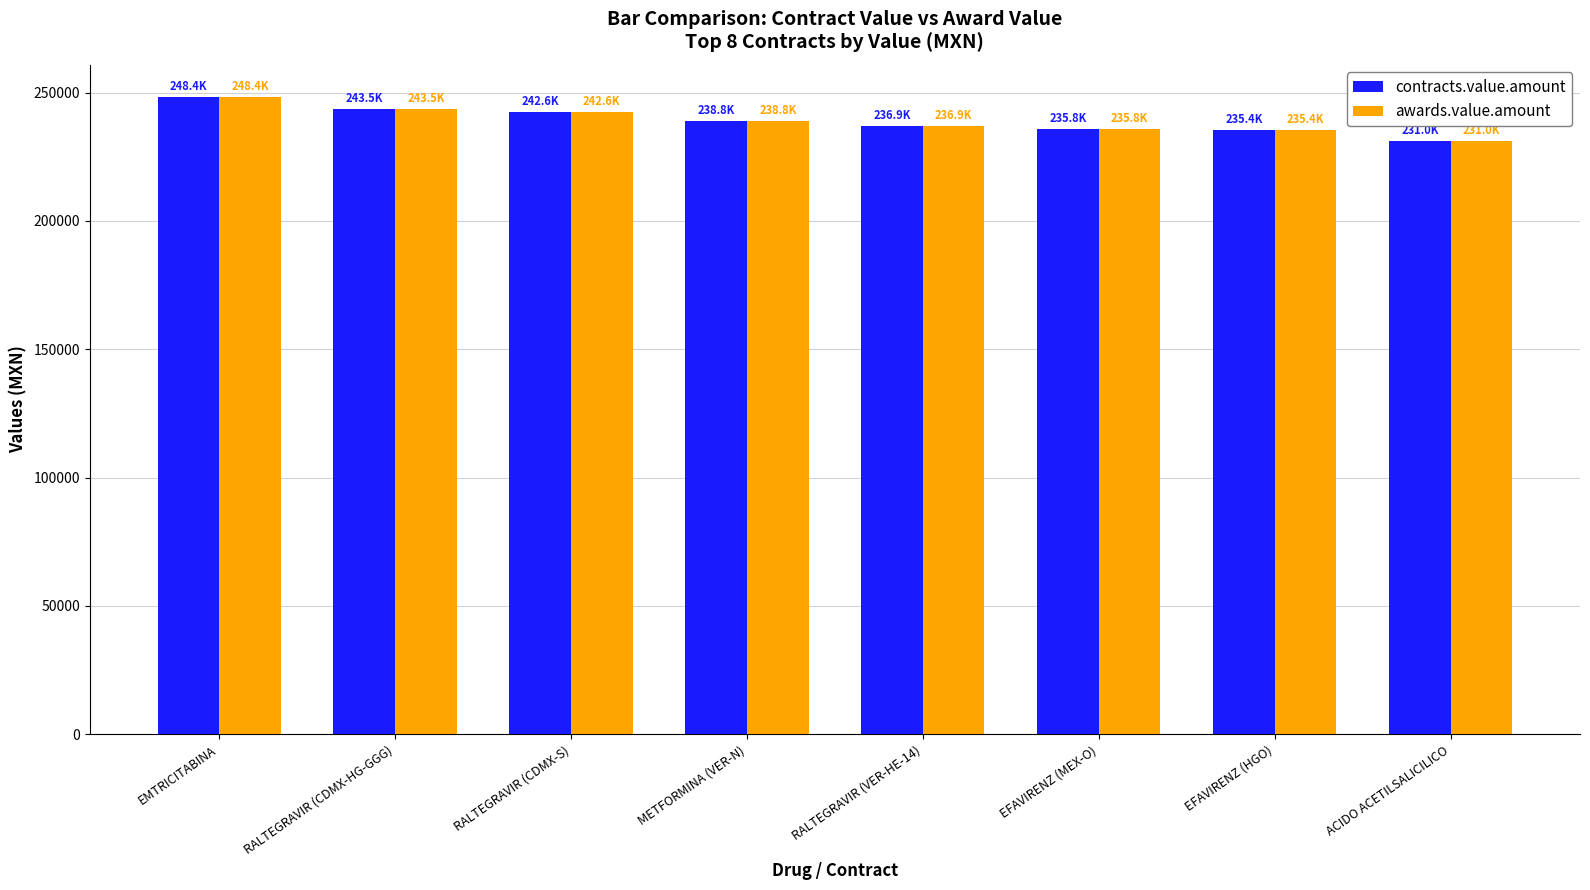

The contracts.value.amount series shows 235848.9 at EFAVIRENZ (MEX-O). True or false?

True